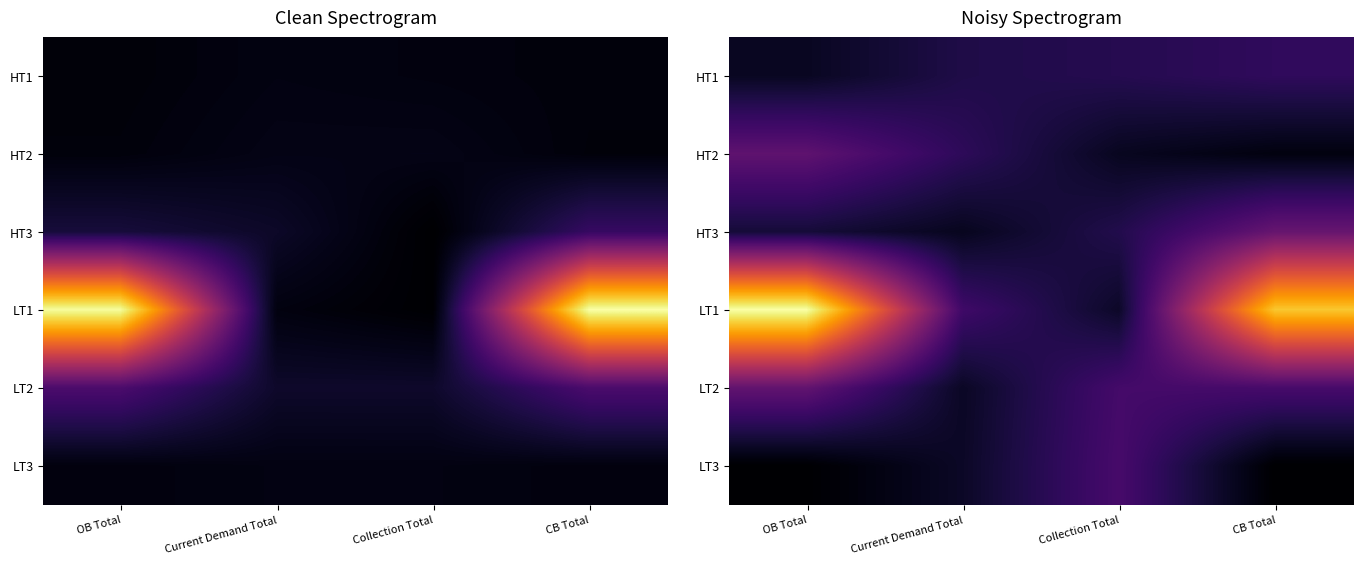

What is the difference between the HT3 values at Current Demand Total and CB Total?

29025799.0